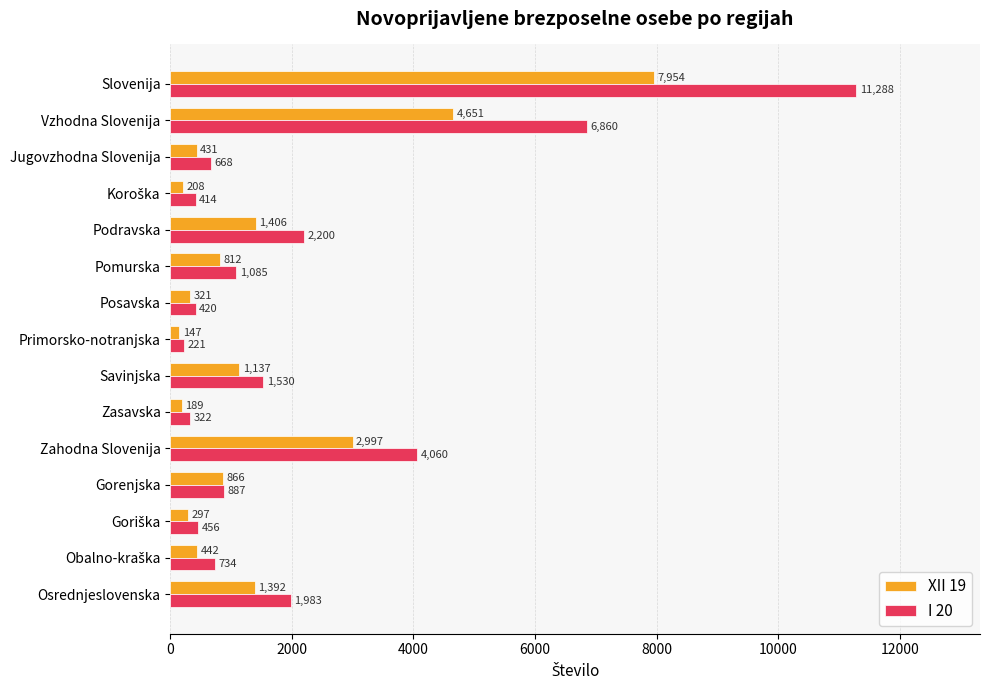

Count the number of data series in this chart.

2